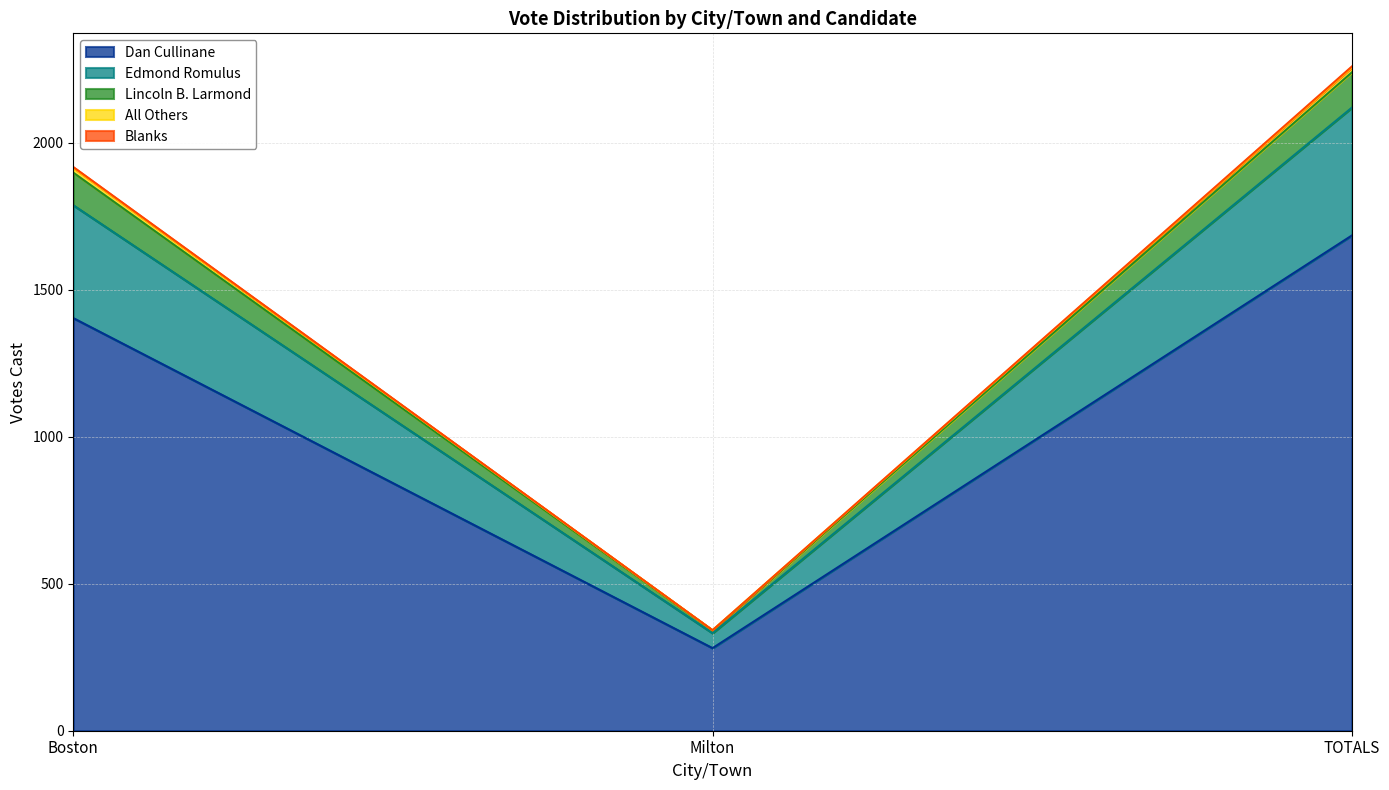

Where is Dan Cullinane nearest to the value 983?

Boston